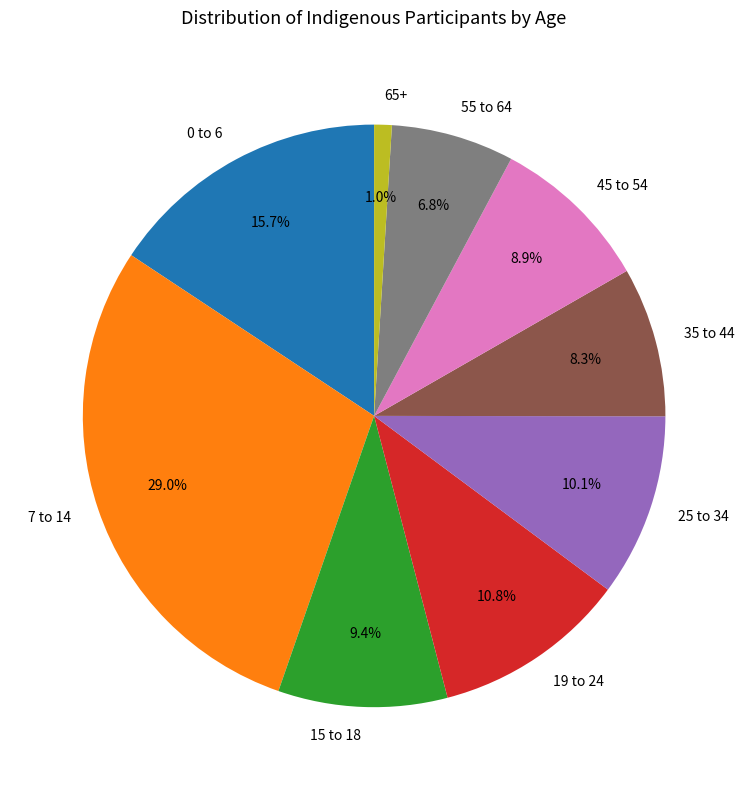

True or false: 65+ accounts for 1% of the total.

True